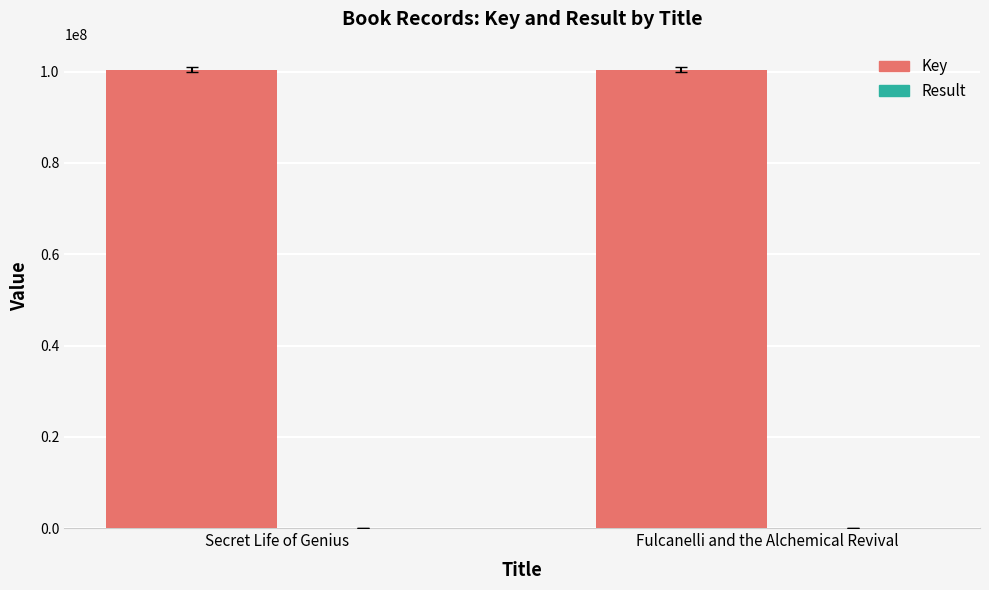

What is the greatest value displayed?

100432568